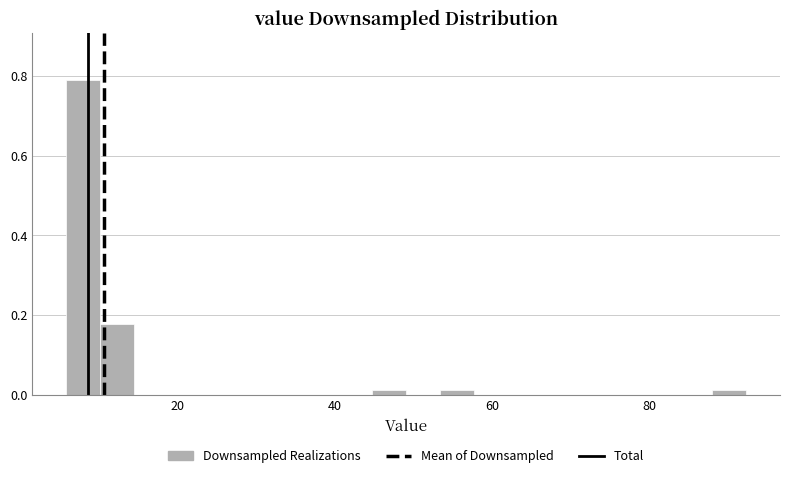

Around what value on the x-axis is the tallest bar? Give the approximate position of its centre, as read against the axis.

8